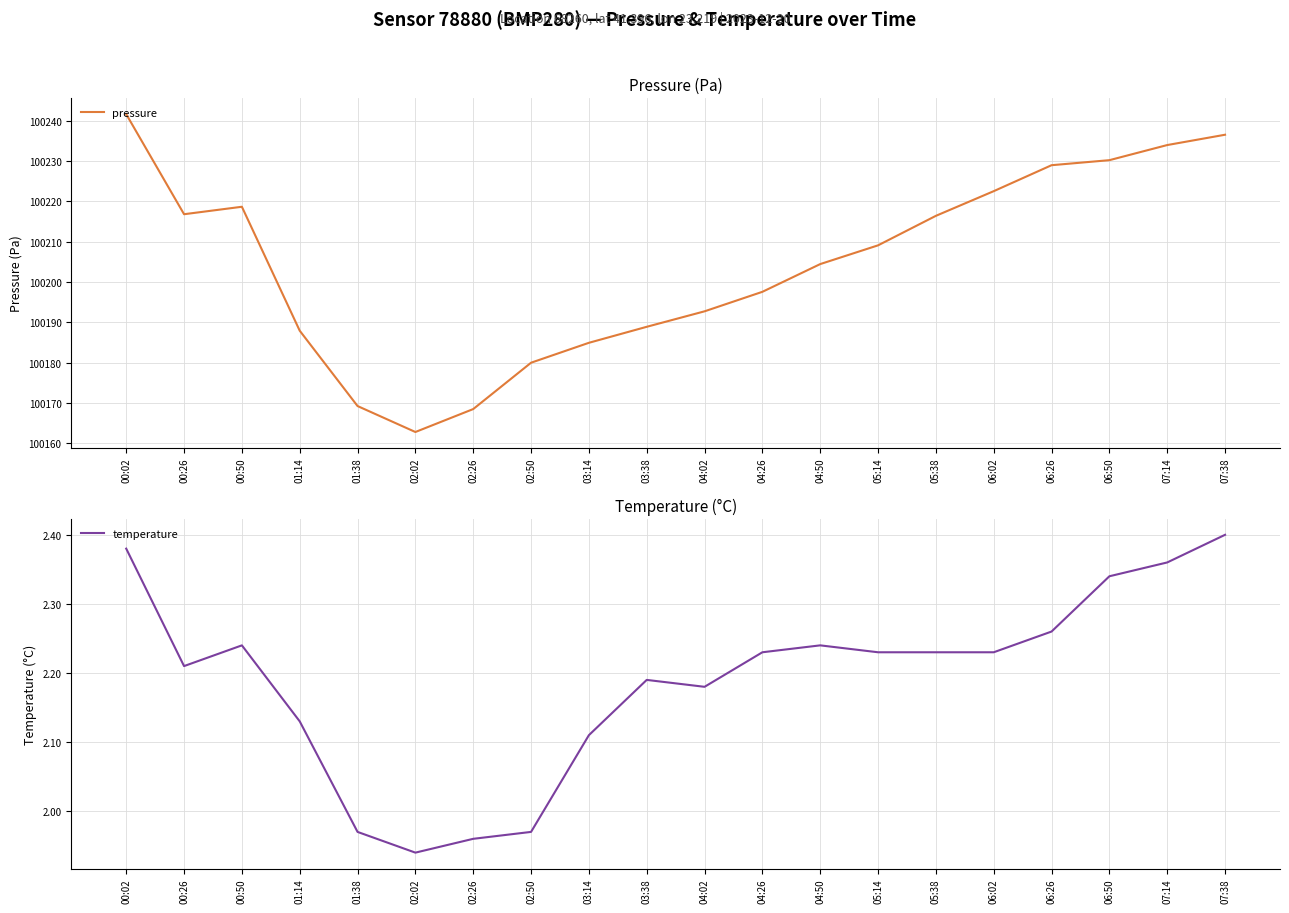

Rank the series at 05:14 from highest to lowest value.

pressure, temperature